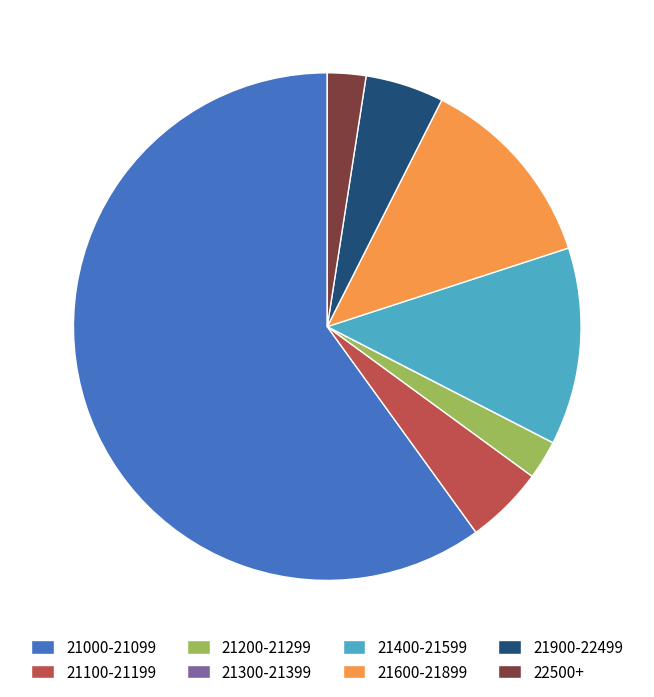

Approximately how many times larger is the value at 21900-22499 compared to 21200-21299?

2.0